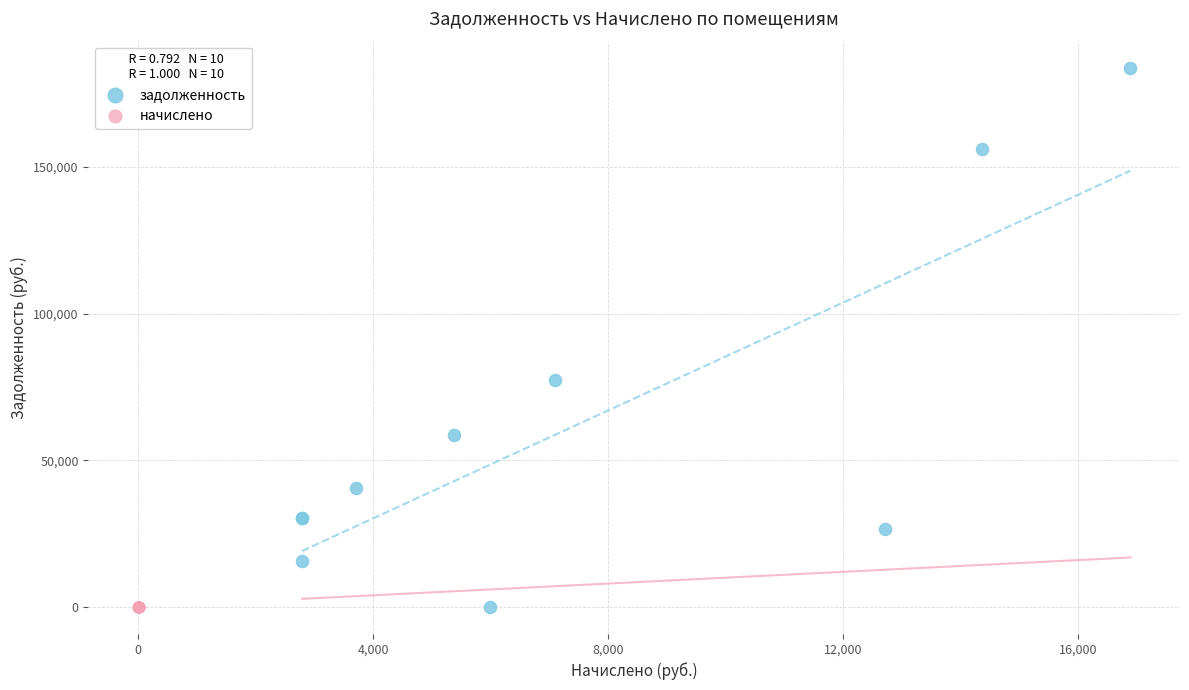

Which series reaches the maximum Y coordinate?

задолженность